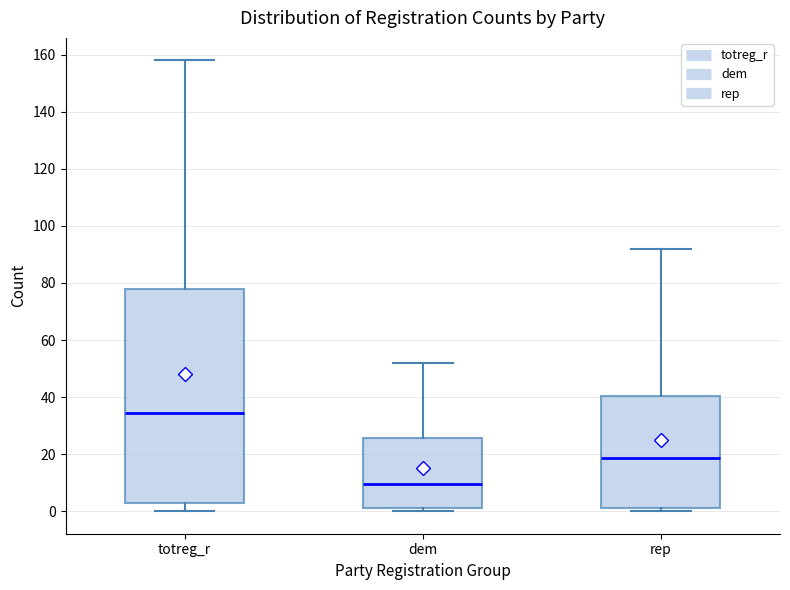

Comparing the boxes themselves (not the whiskers), which one is the tallest?

totreg_r